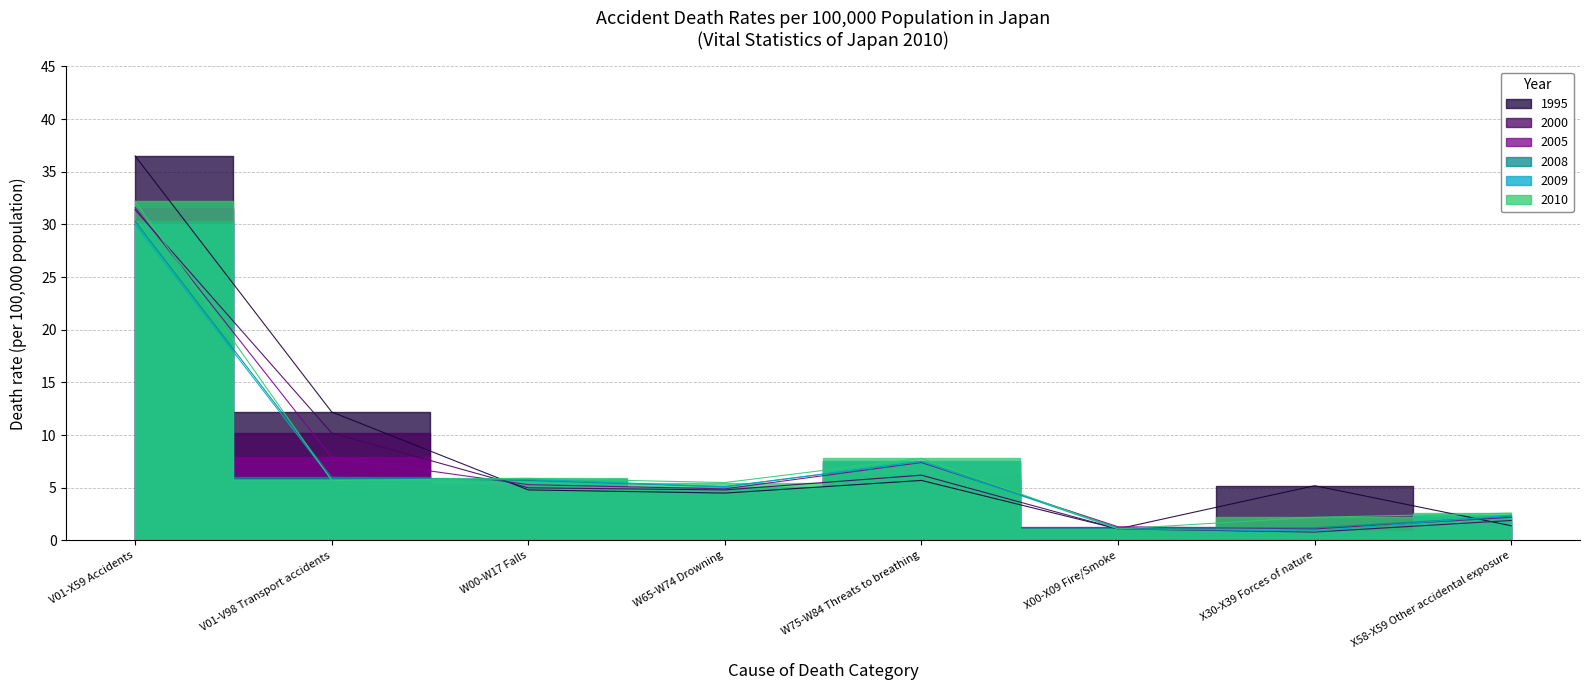

What is the label of the 7th point from the left?

X30-X39 Forces of nature